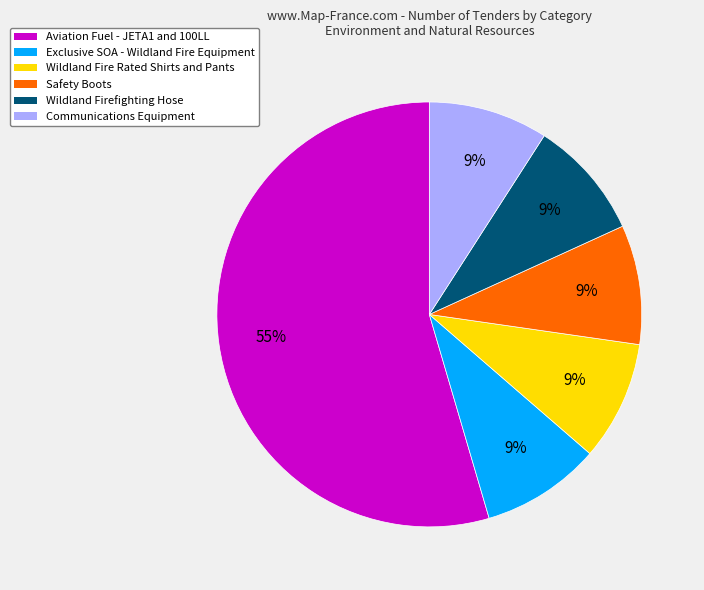

Is it true that Exclusive SOA - Wildland Fire Equipment is 21% of the pie?

False